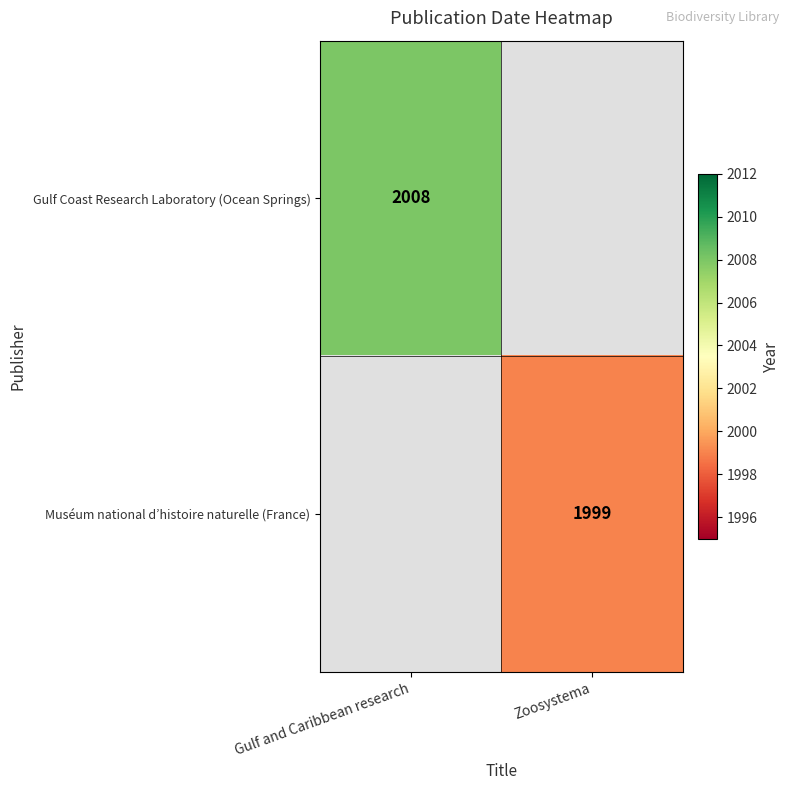

The Muséum national d’histoire naturelle (France) series shows 1104 at Zoosystema. True or false?

False